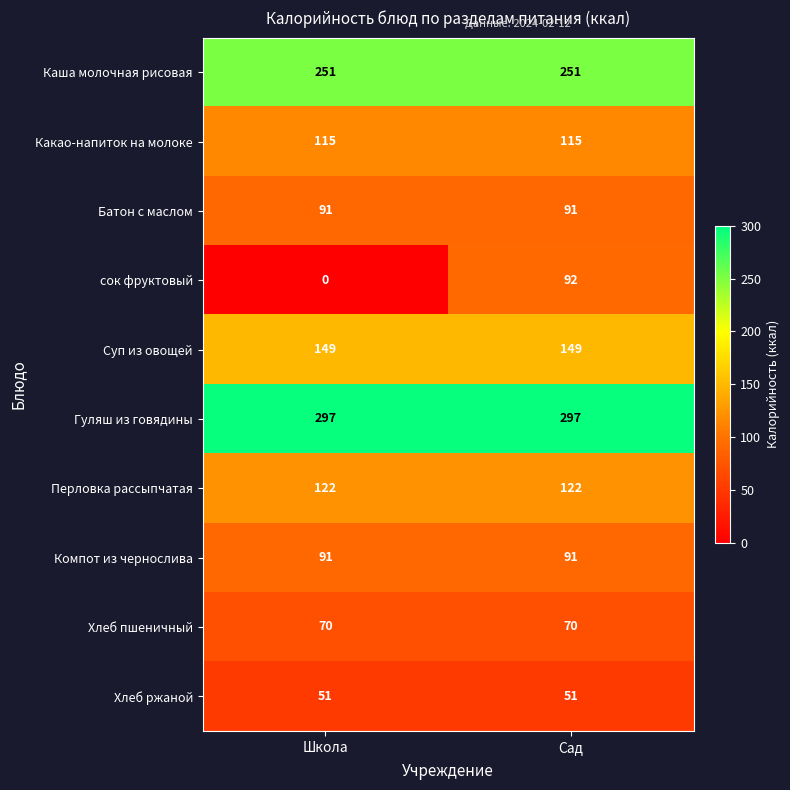

Which series changed the most between Школа and Сад?

сок фруктовый